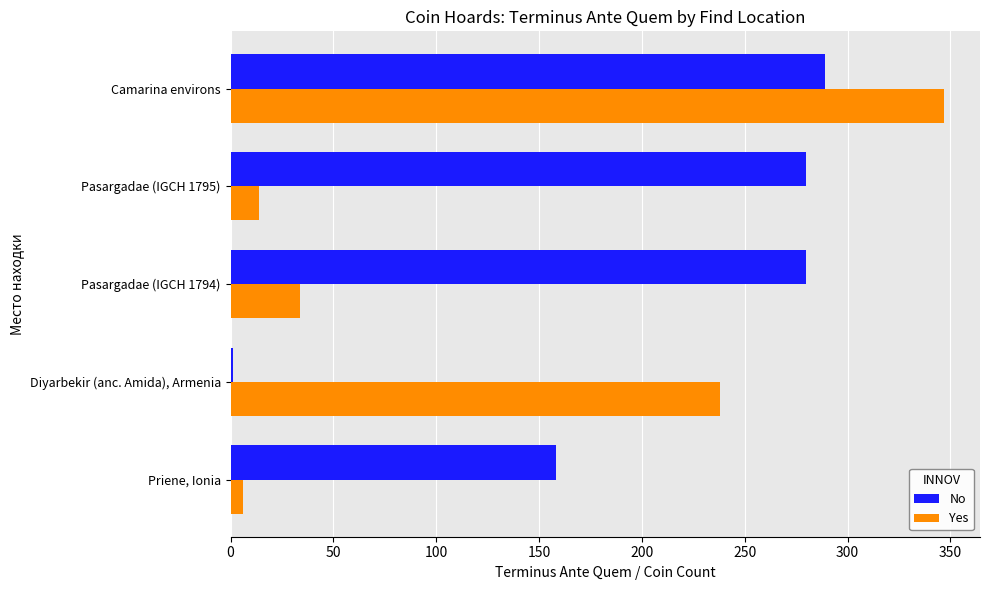

The value of No at Priene, Ionia is 158. True or false?

True